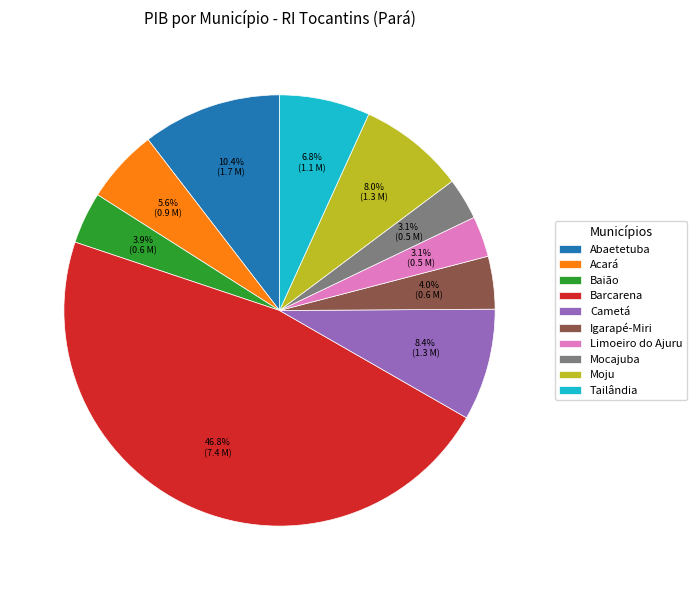

What percentage is the Barcarena slice, to the nearest percent?

47%